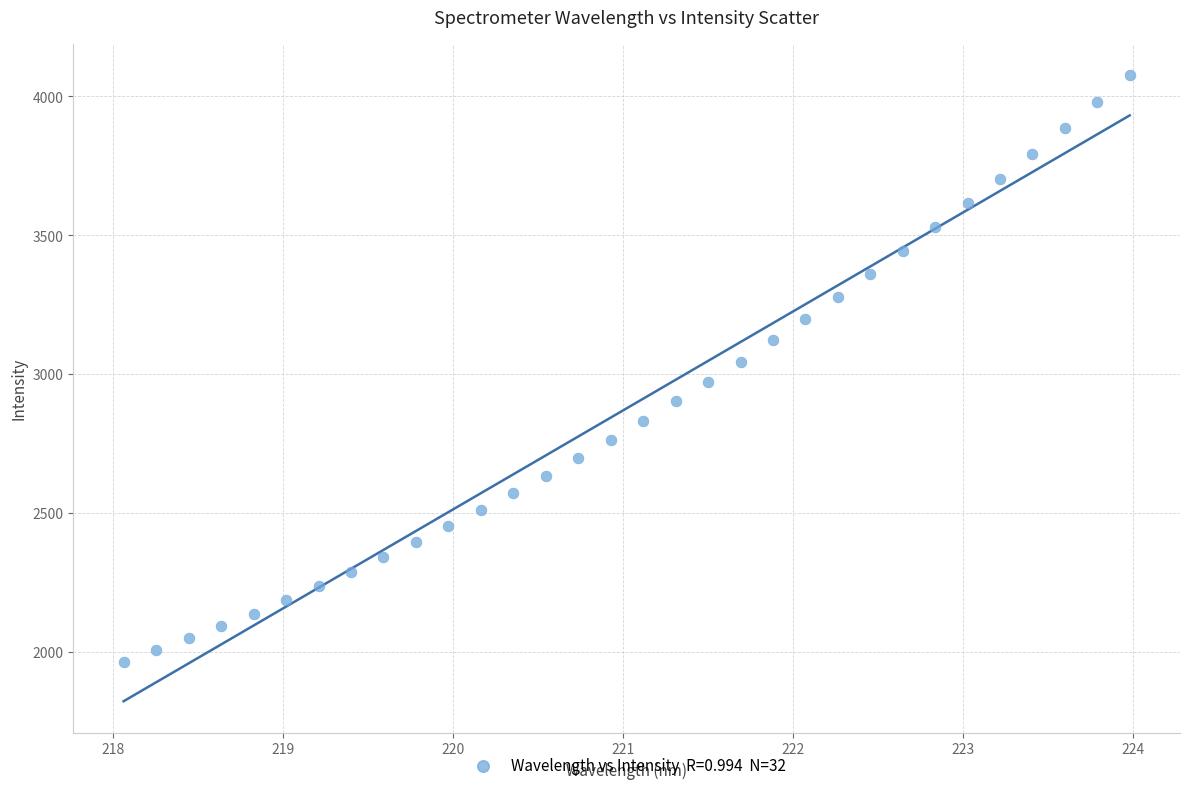

What is the range of X values (max minus min)?

5.9